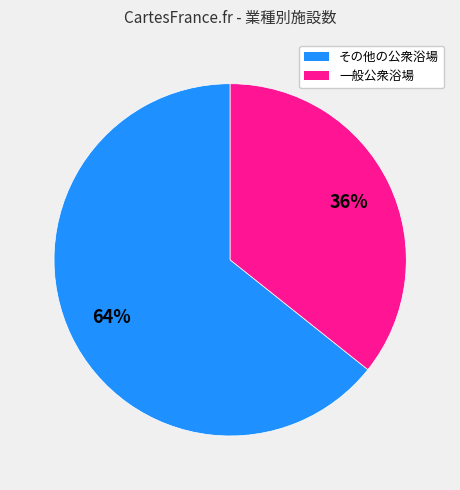

Approximately how many times larger is the value at その他の公衆浴場 compared to 一般公衆浴場?

1.8